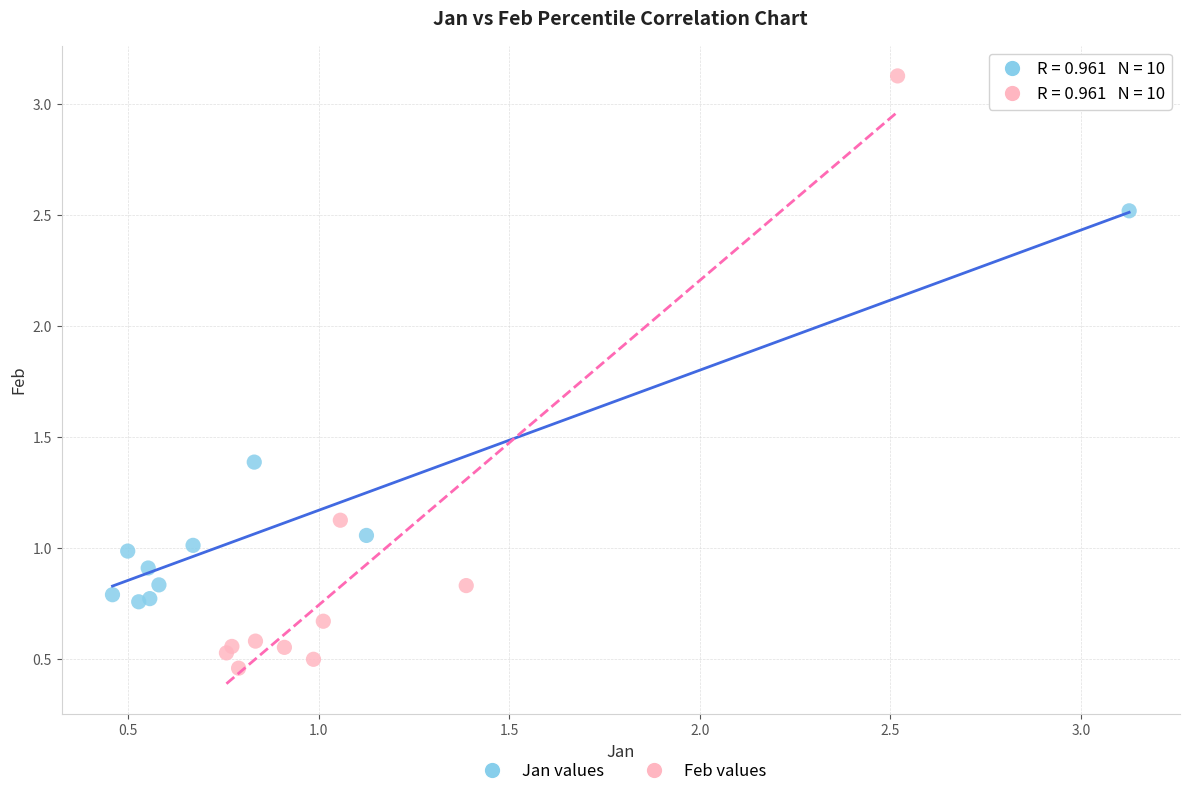

Which series reaches the minimum Y coordinate?

Feb values